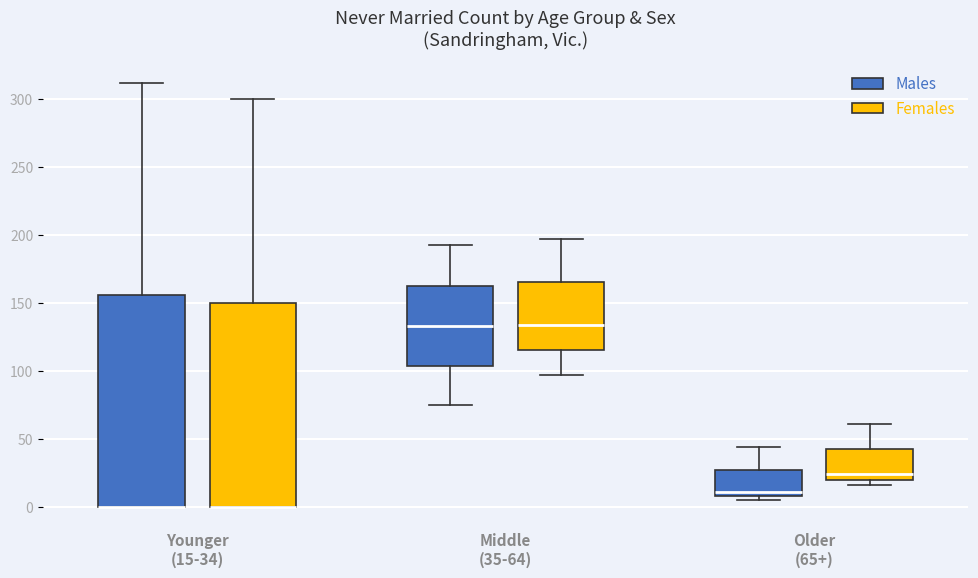

Which box is the tallest, from its lower edge to its upper edge?

Younger (15-34) (Males)